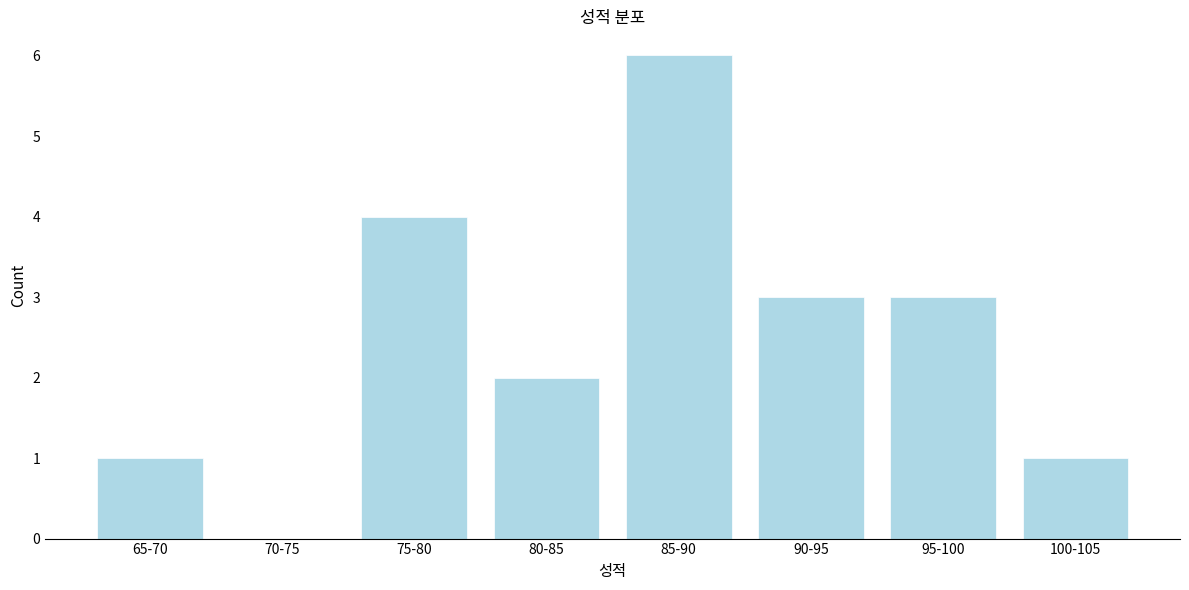

Reading left to right, list all the values displayed in this chart.

65-70=1	70-75=0	75-80=4	80-85=2	85-90=6	90-95=3	95-100=3	100-105=1